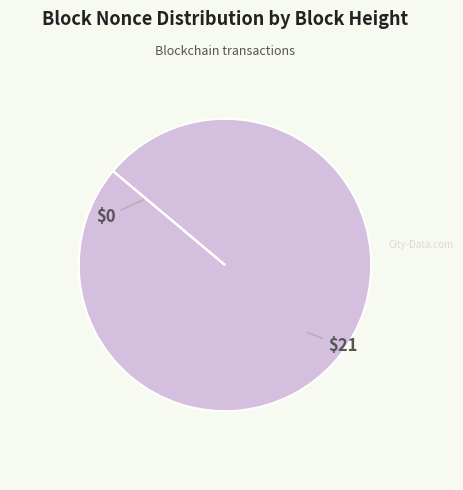

Is there any slice that represents more than half of the pie?

Yes